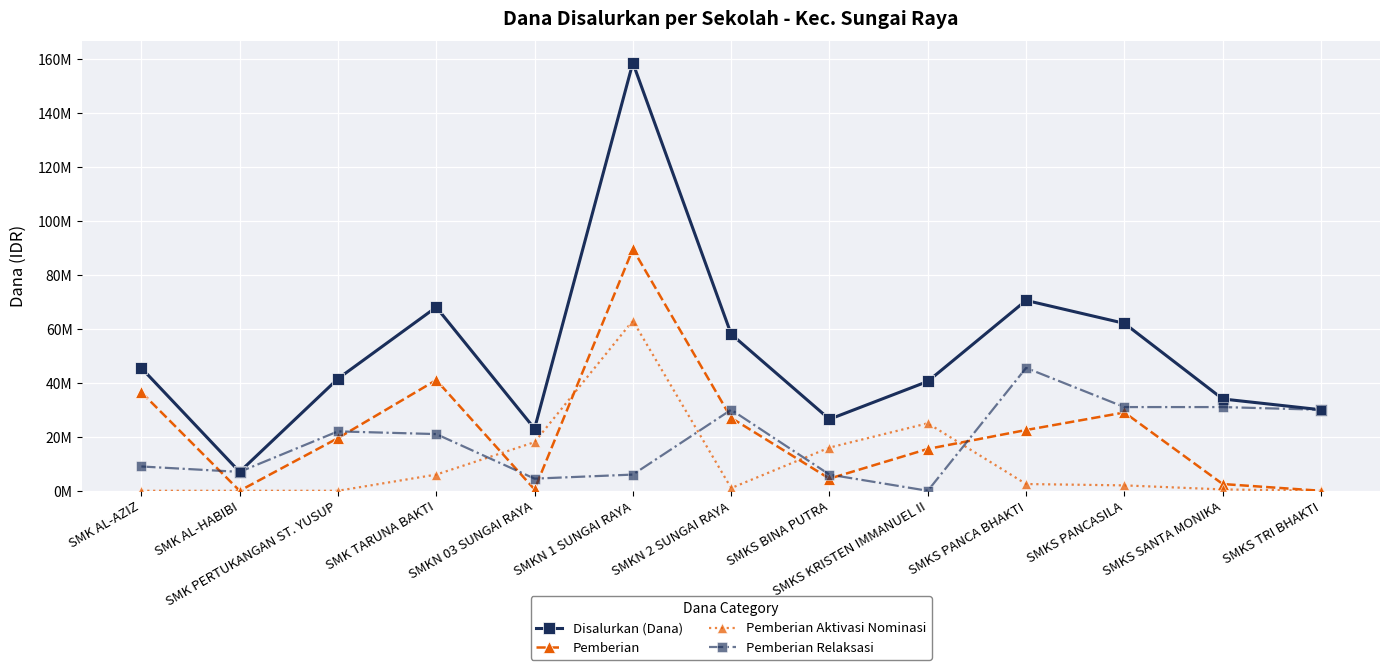

What is the total value across all series at SMKS PANCA BHAKTI?

141000000